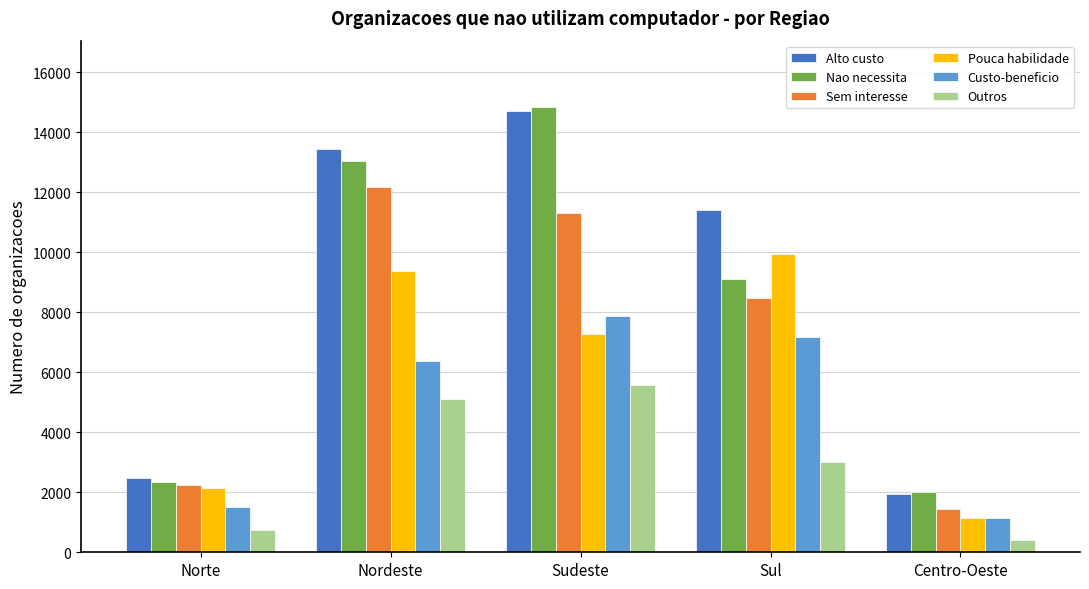

Reading left to right, what are all the values shown in this chart?

Alto custo: 2479	13453	14720	11420	1931
Nao necessita: 2347	13044	14829	9123	2002
Sem interesse: 2241	12185	11316	8471	1448
Pouca habilidade: 2142	9367	7280	9928	1133
Custo-beneficio: 1501	6369	7862	7183	1128
Outros: 729	5104	5587	3025	404